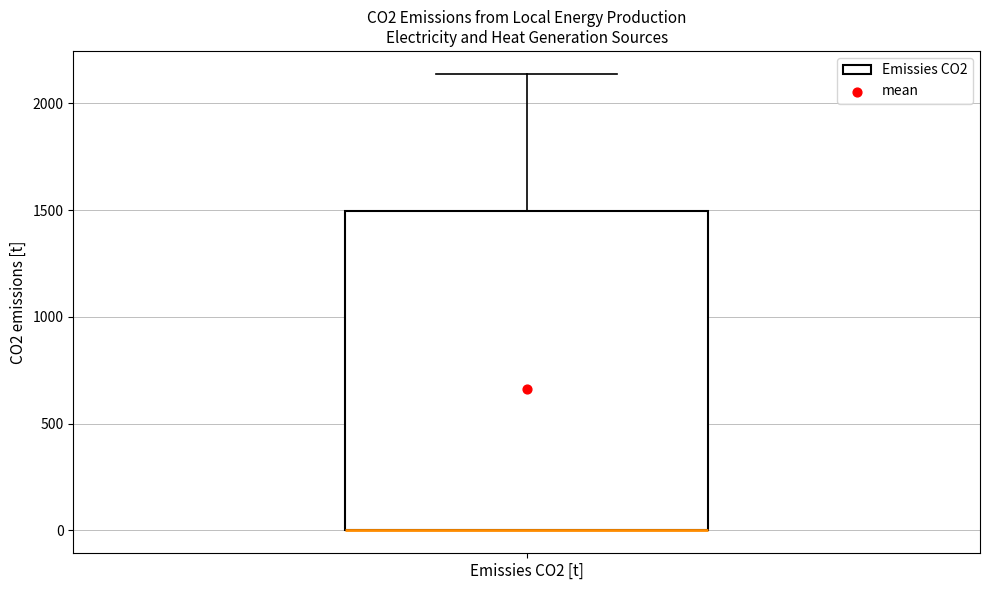

Transcribe this box plot: give where the median line is, the range the box spans, and where the two whiskers end, as read against the y-axis. The values are not printed on the chart, so give them approximately, as read against the axis.

median 0 (drawn on the box's lower edge), box 0 to 1500, whiskers 0 to 2150